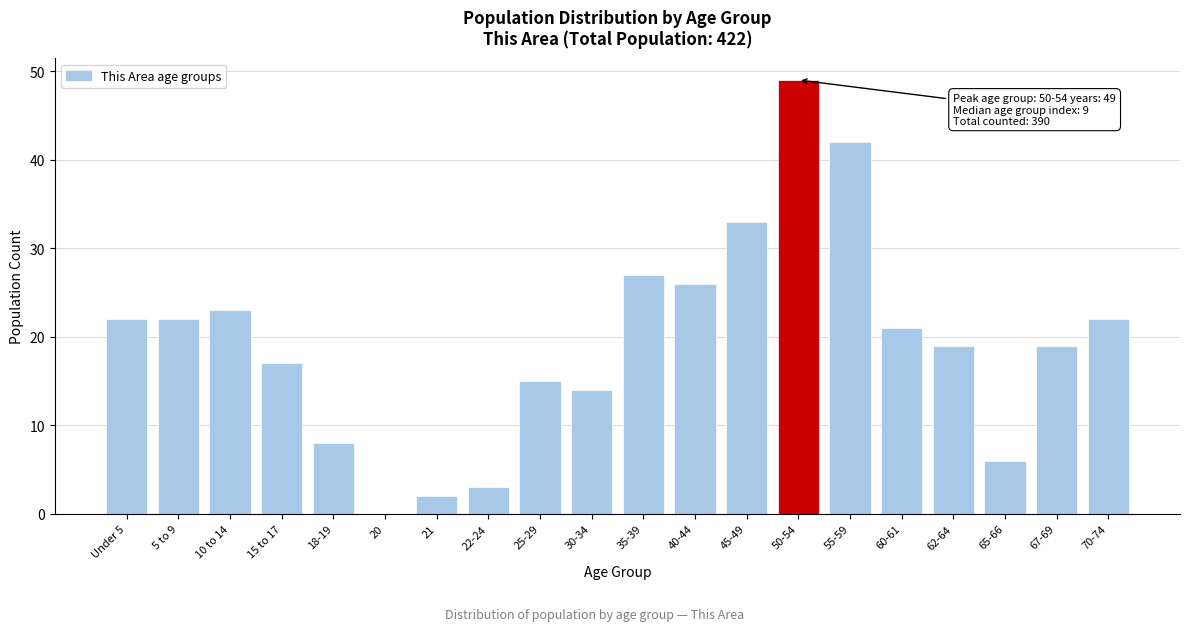

Reading left to right, what are all the values shown in this chart?

Under 5=22	5 to 9=22	10 to 14=23	15 to 17=17	18-19=8	20=0	21=2	22-24=3	25-29=15	30-34=14	35-39=27	40-44=26	45-49=33	50-54=49	55-59=42	60-61=21	62-64=19	65-66=6	67-69=19	70-74=22